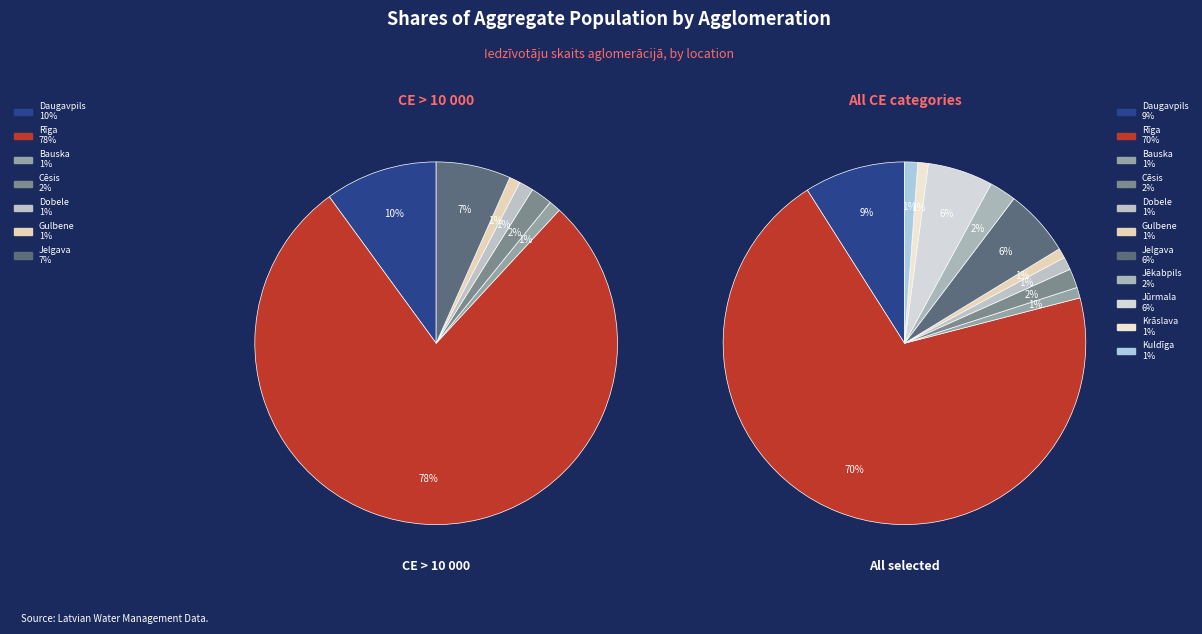

What is the total percentage of Rīga and Krāslava?

71.0%